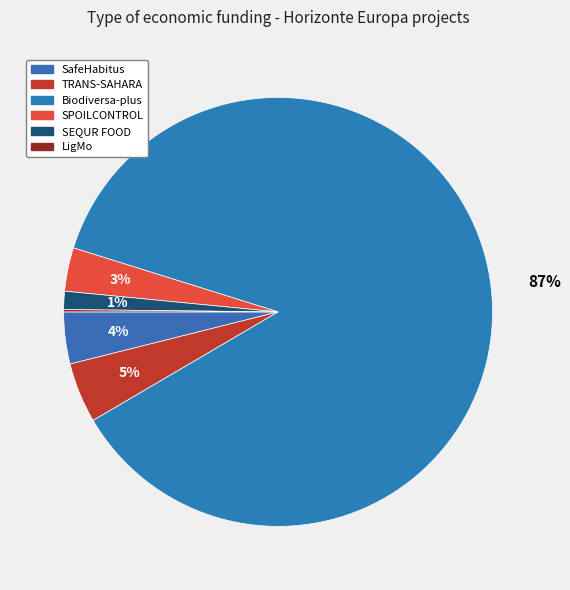

What is the ratio of the value at TRANS-SAHARA to the value at Biodiversa-plus?

0.1